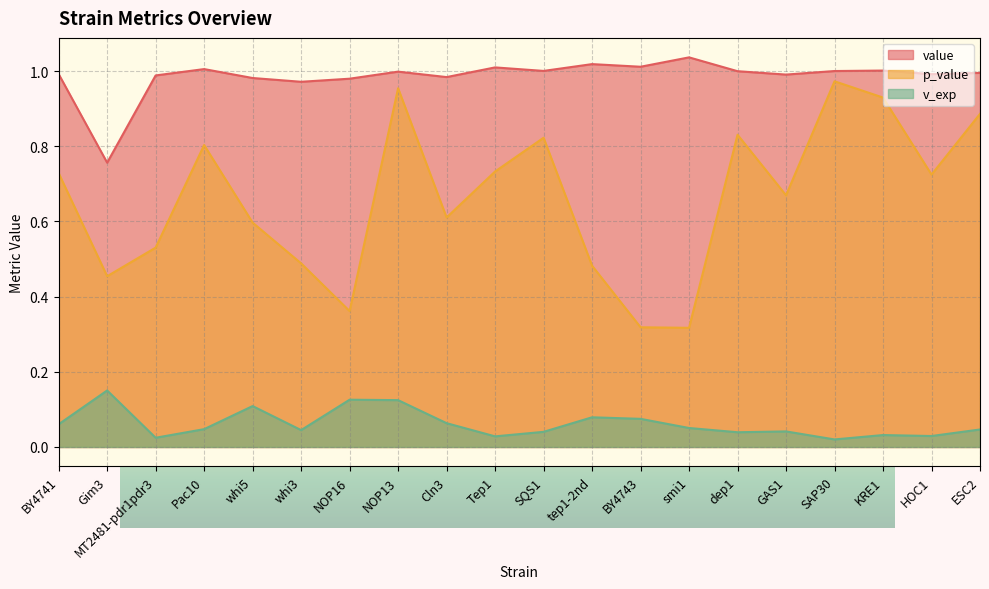

Reading right to left, transcribe all the data shown in this chart.

value: 1.0	1.0	1.0	1.0	1.0	1.0	1.0	1.0	1.0	1.0	1.0	1.0	1.0	1.0	1.0	1.0	1.0	1.0	0.8	1.0
p_value: 0.9	0.7	0.9	1.0	0.7	0.8	0.3	0.3	0.5	0.8	0.7	0.6	1.0	0.4	0.5	0.6	0.8	0.5	0.5	0.7
v_exp: 0.0	0.0	0.0	0.0	0.0	0.0	0.1	0.1	0.1	0.0	0.0	0.1	0.1	0.1	0.0	0.1	0.0	0.0	0.2	0.1